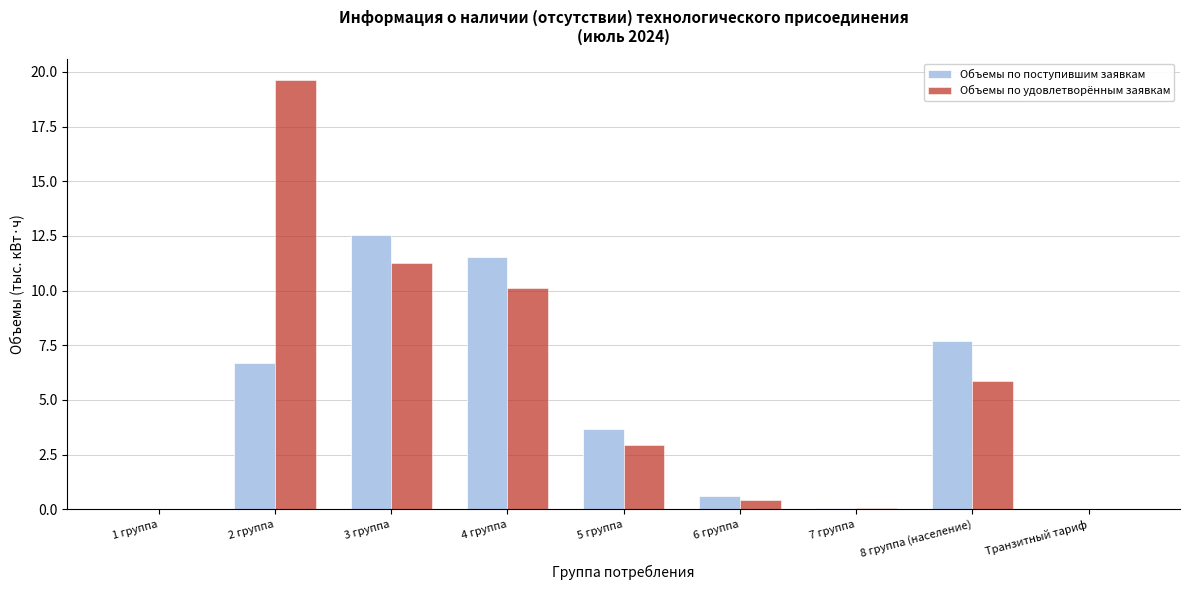

Between 5 группа and Транзитный тариф, which series saw the biggest shift?

Объемы по поступившим заявкам